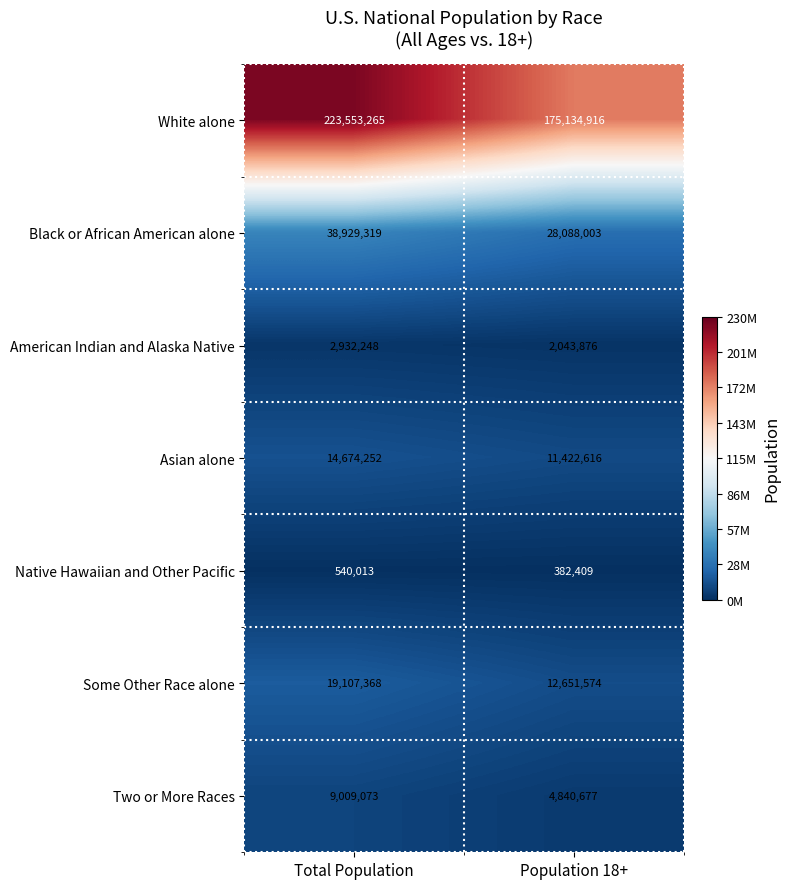

The value of Native Hawaiian and Other Pacific at Population 18+ is 382409. True or false?

True